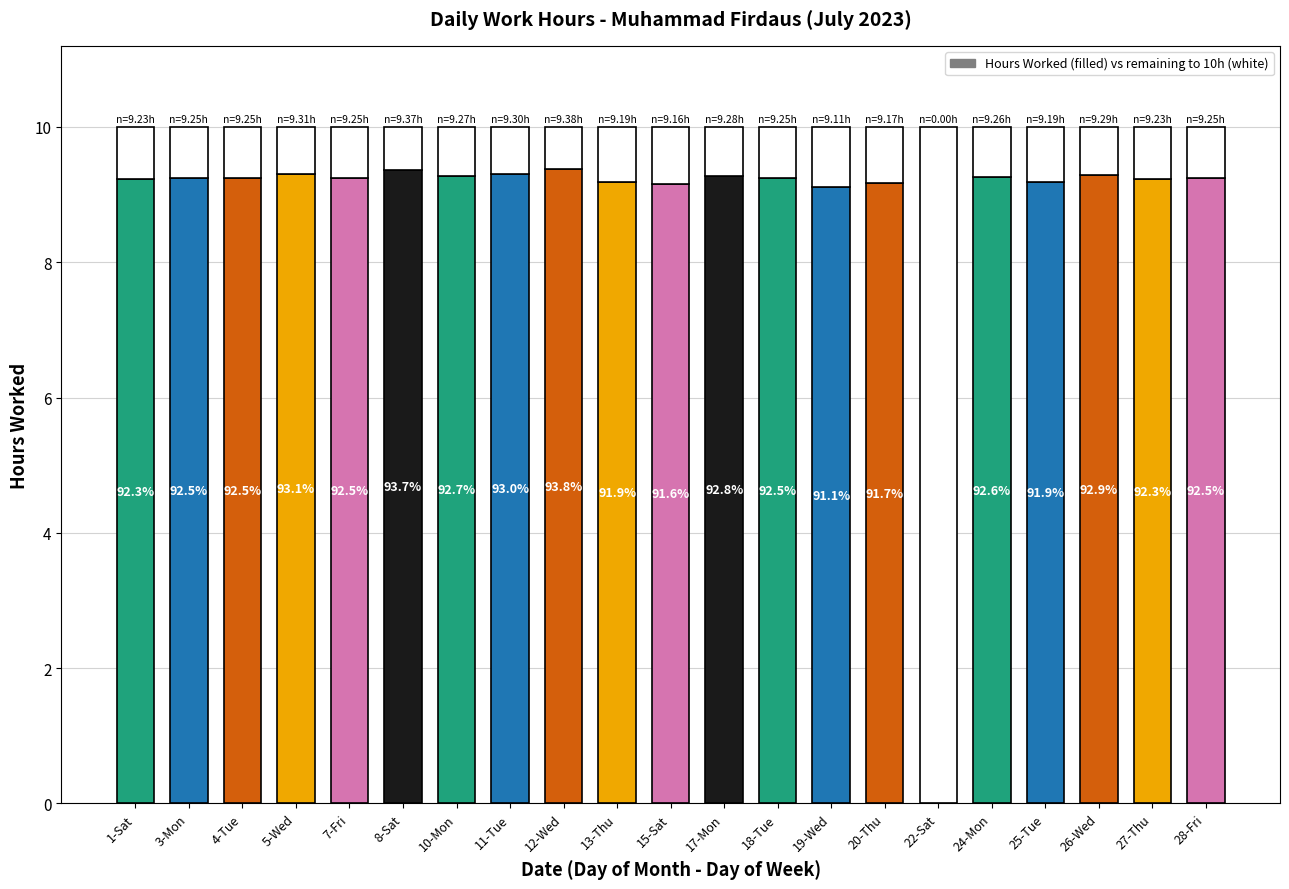

At which category does the chart reach its minimum across all series?

22-Sat